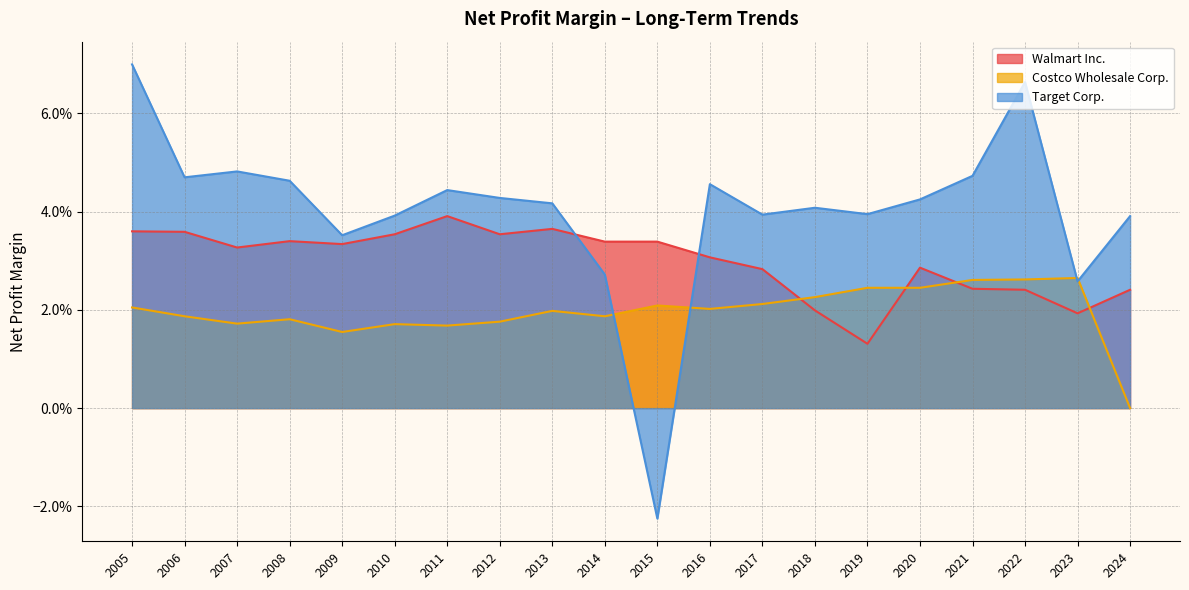

After their last crossing, which series has the higher values: Costco Wholesale Corp. or Walmart Inc.?

Walmart Inc.